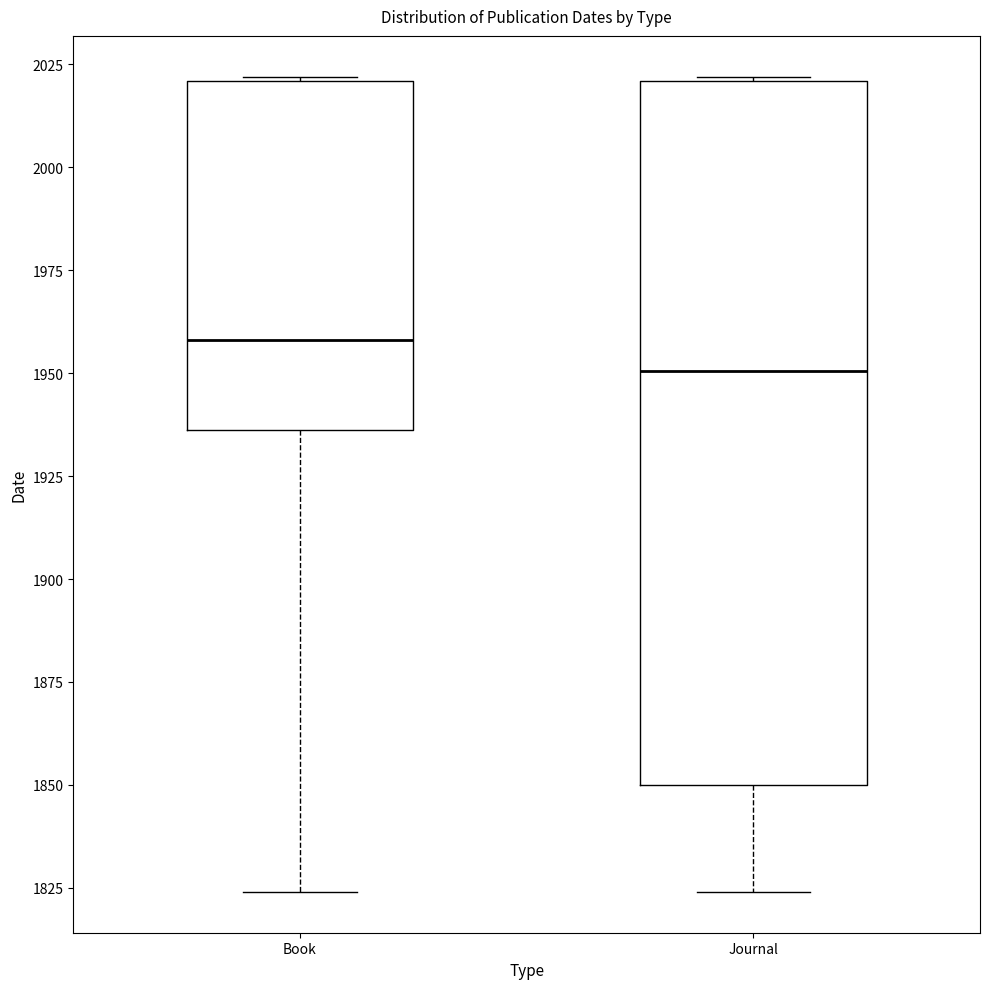

Reading left to right, read every box against the y-axis: the position of its median line, the range the box covers, and the ends of its whiskers. The values are not printed on the chart, so give them approximately, as read against the axis.

Book: median 1960, box 1935 to 2020, whiskers 1825 to 2020
Journal: median 1950, box 1850 to 2020, whiskers 1825 to 2020